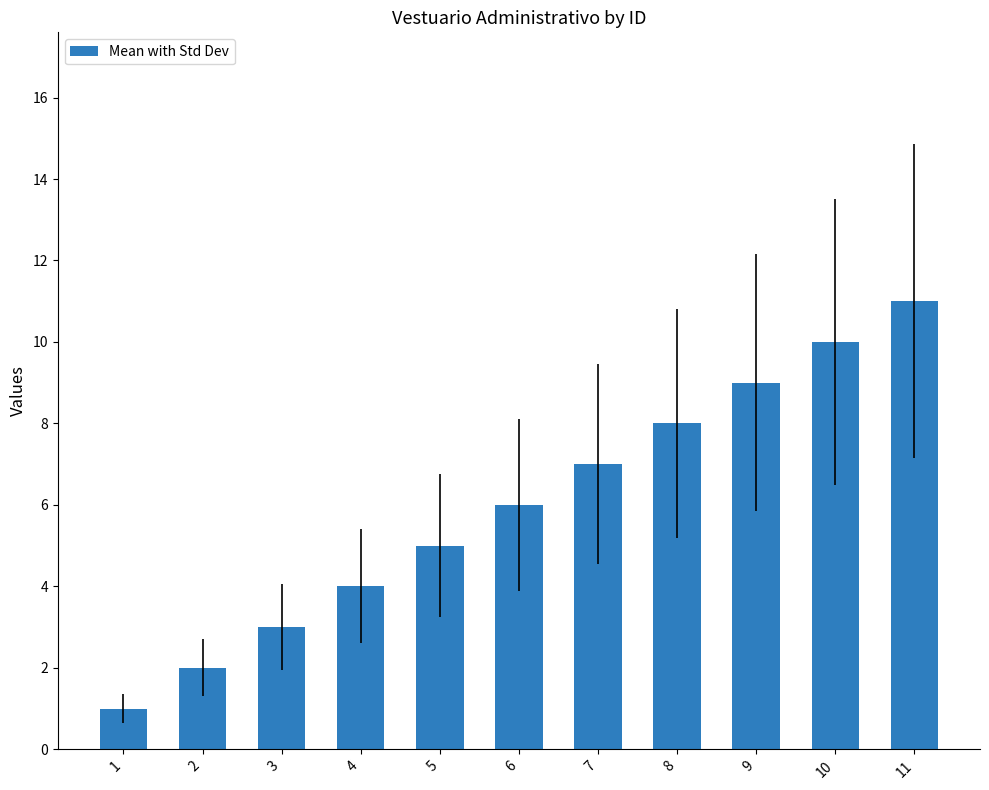

List the labels in order of value, largest first.

11, 10, 9, 8, 7, 6, 5, 4, 3, 2, 1